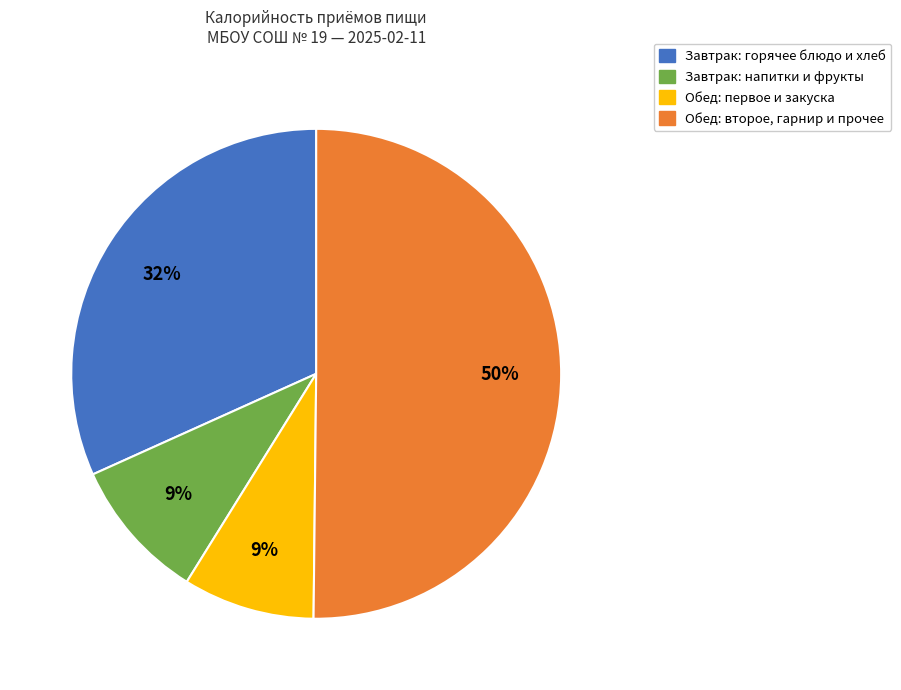

To the nearest percent, what is the average slice percentage?

25%